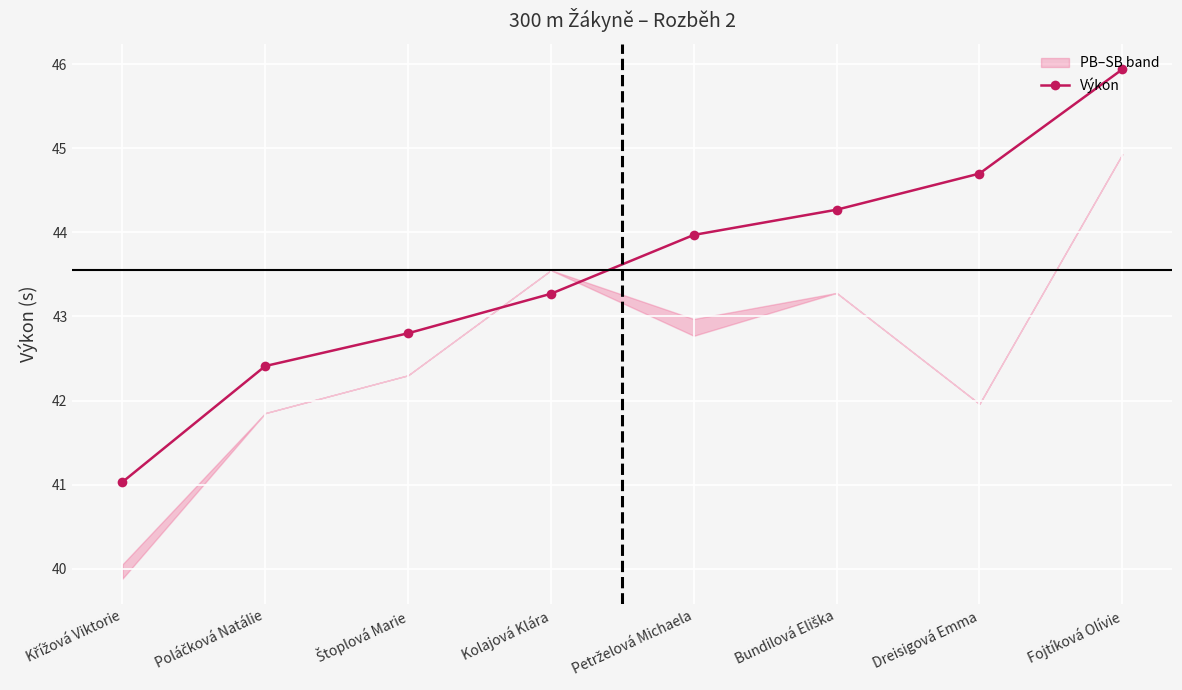

What is the change in value from Kolajová Klára to Bundilová Eliška?

+1.0